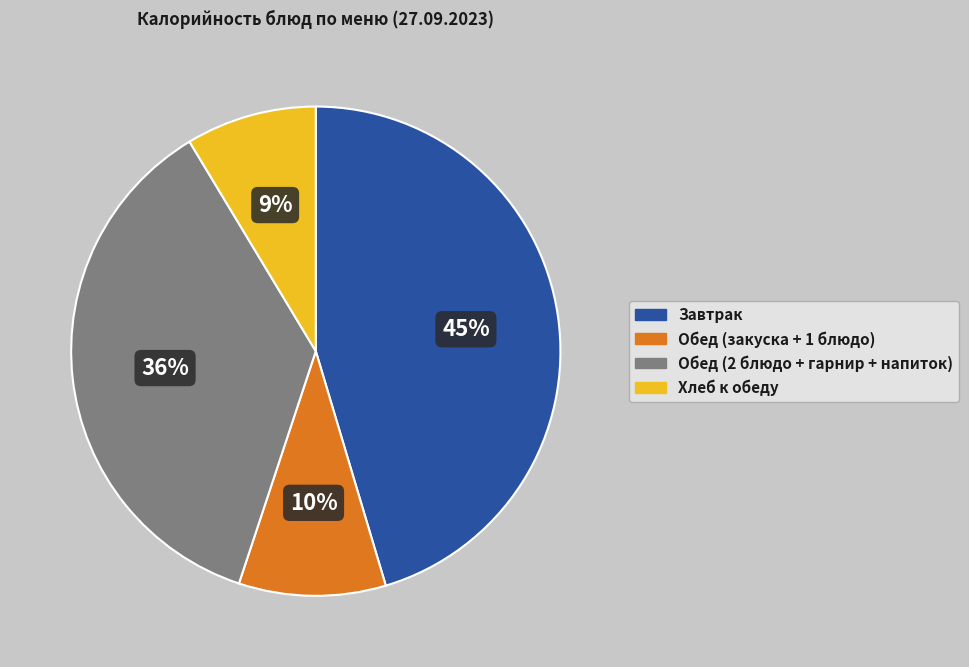

Does any single category account for the majority?

No